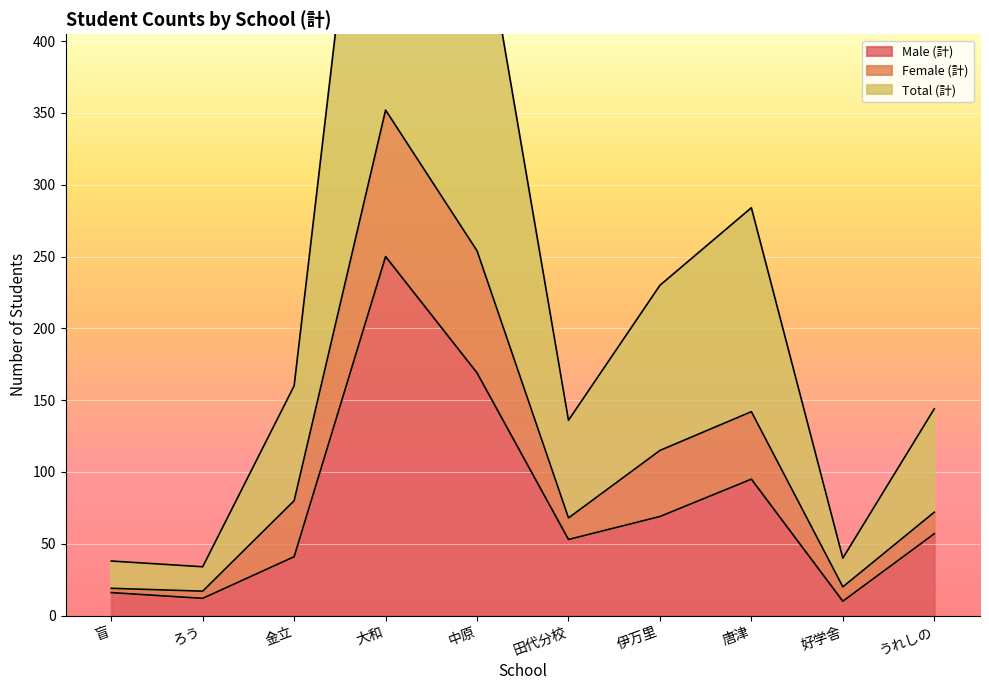

True or false: Total (計) and Male (計) intersect in this chart.

False